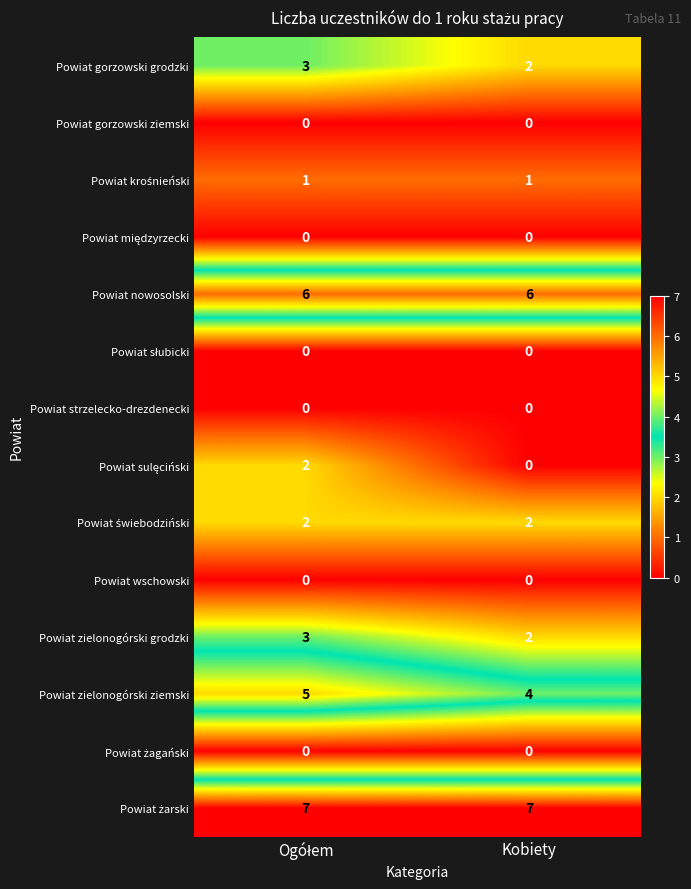

True or false: Powiat zielonogórski ziemski has a value of 6 at Kobiety.

False